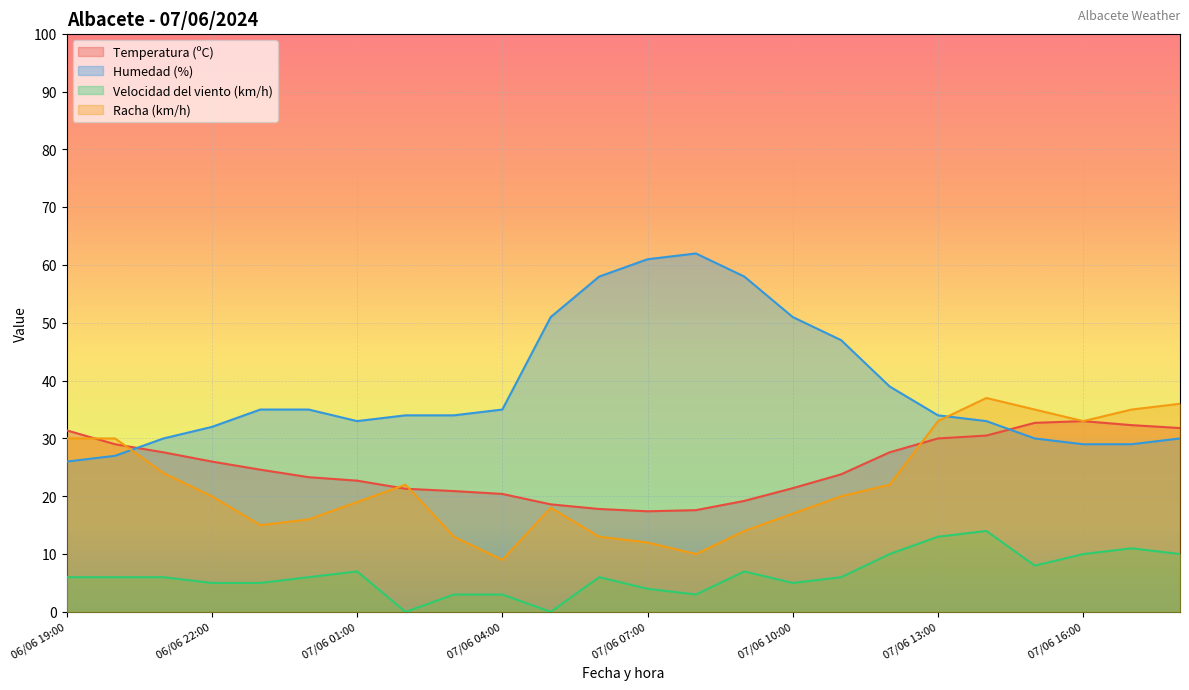

The value of Velocidad del viento (km/h) at 07/06 01:00 is 3.3. True or false?

False